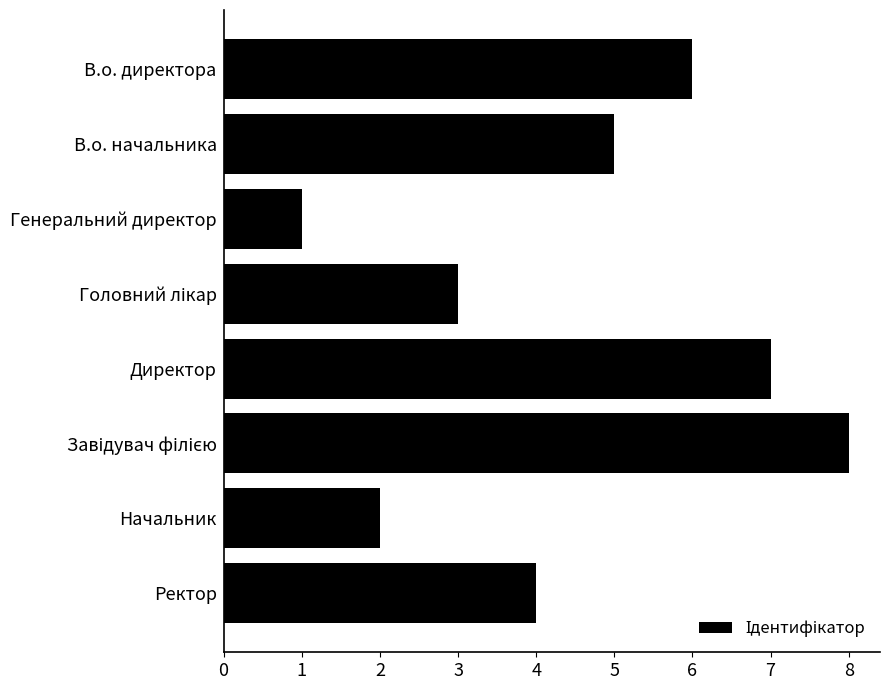

What is the sum of all values?

36